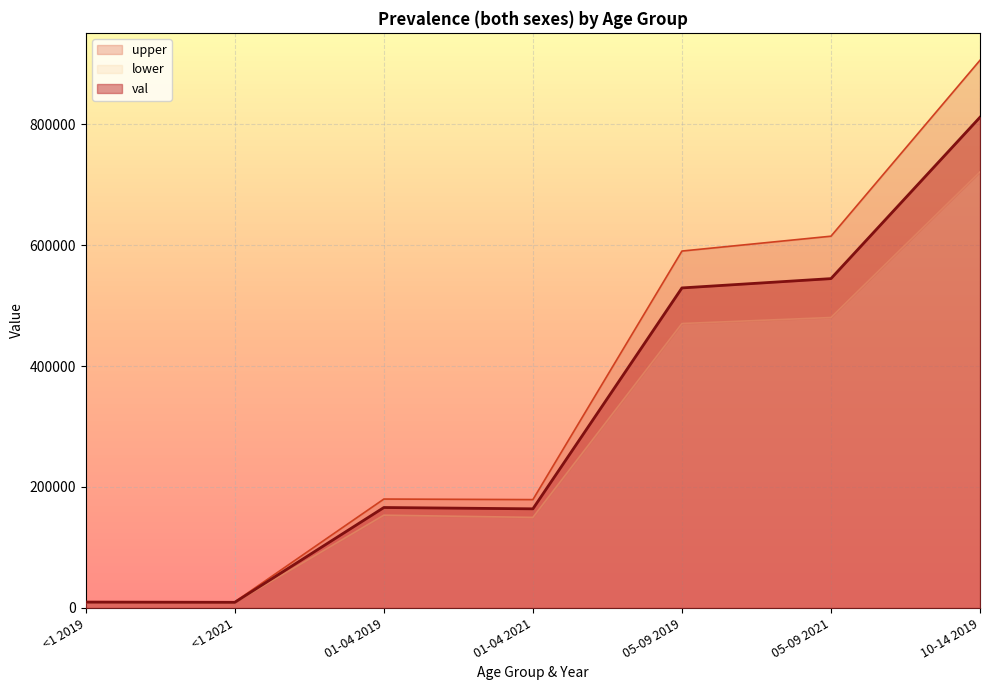

True or false: Prevalence both lower and Prevalence both val cross at least once.

False